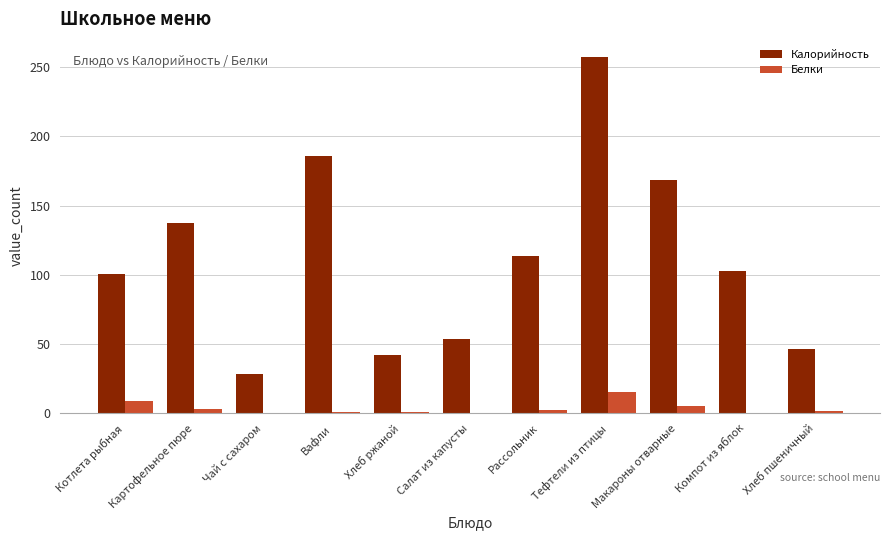

Which series has the largest total across all categories?

Калорийность